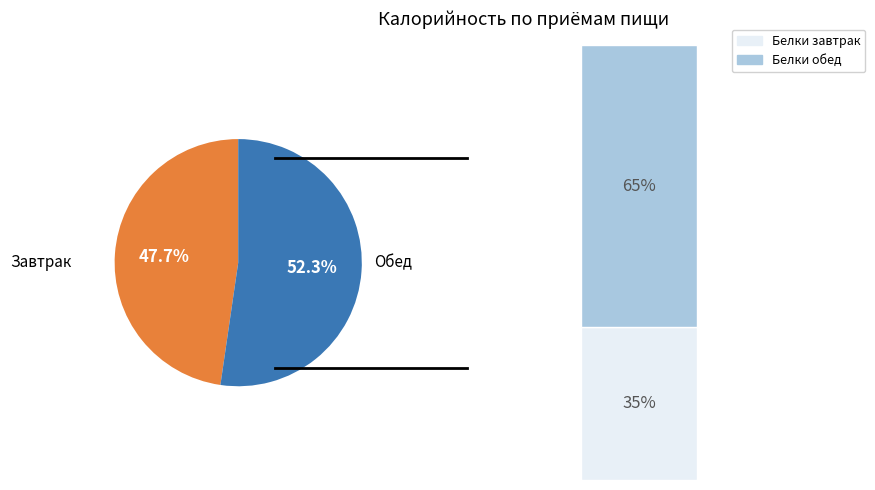

Which has a higher value, Обед or Завтрак?

Обед